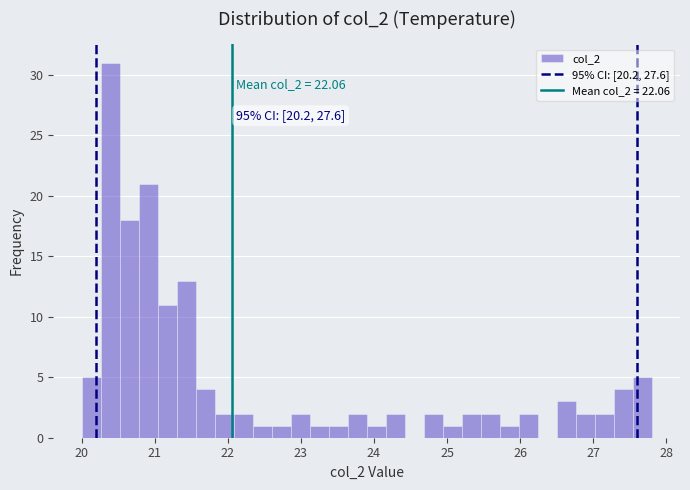

Read against the x-axis, roughly where is the centre of the tallest bar?

20.4